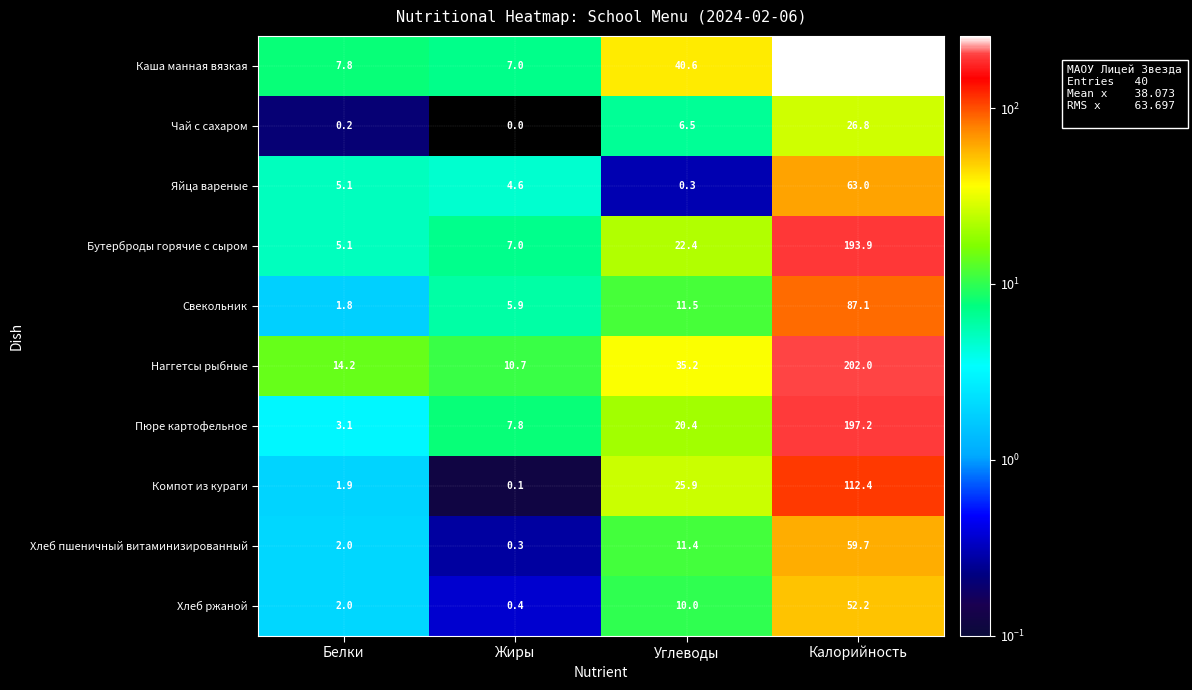

What is the sum of all Бутерброды горячие с сыром values?

228.4